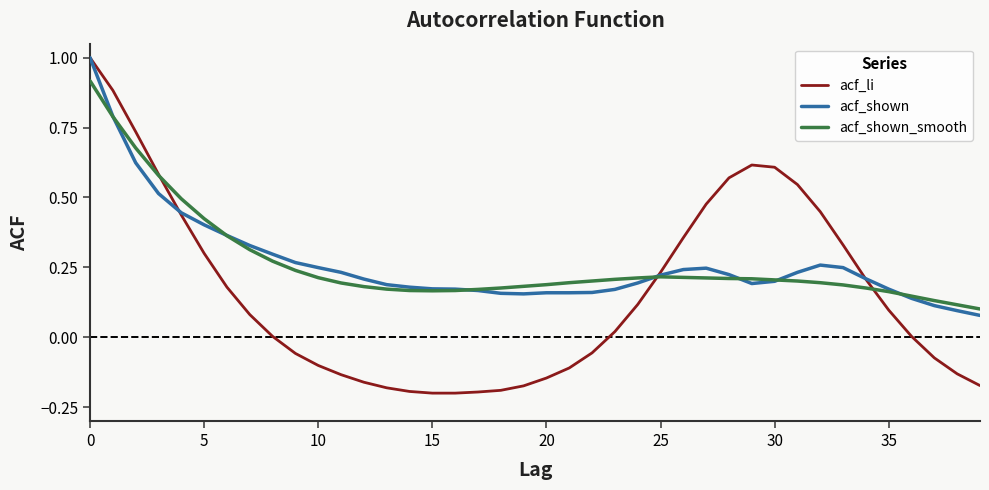

Which series has the widest spread of values?

acf_li